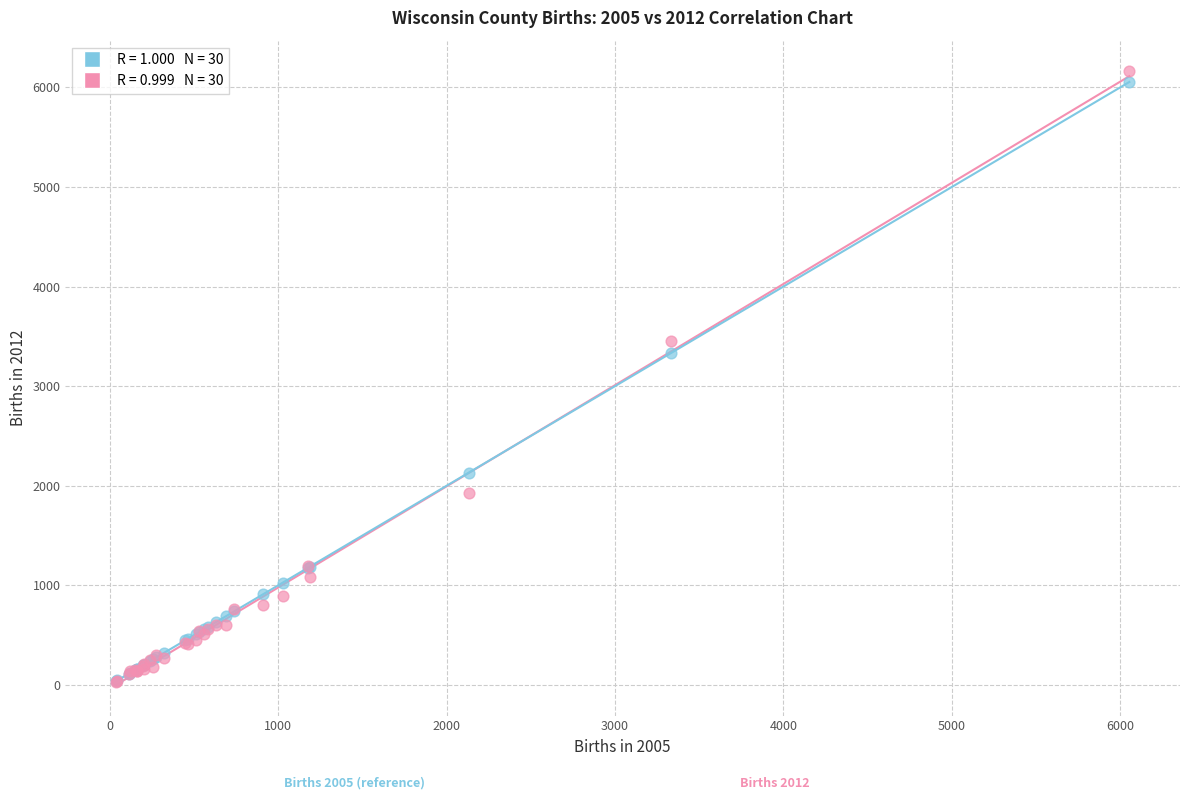

Across all series, what Y value is closest to 3093?

3332